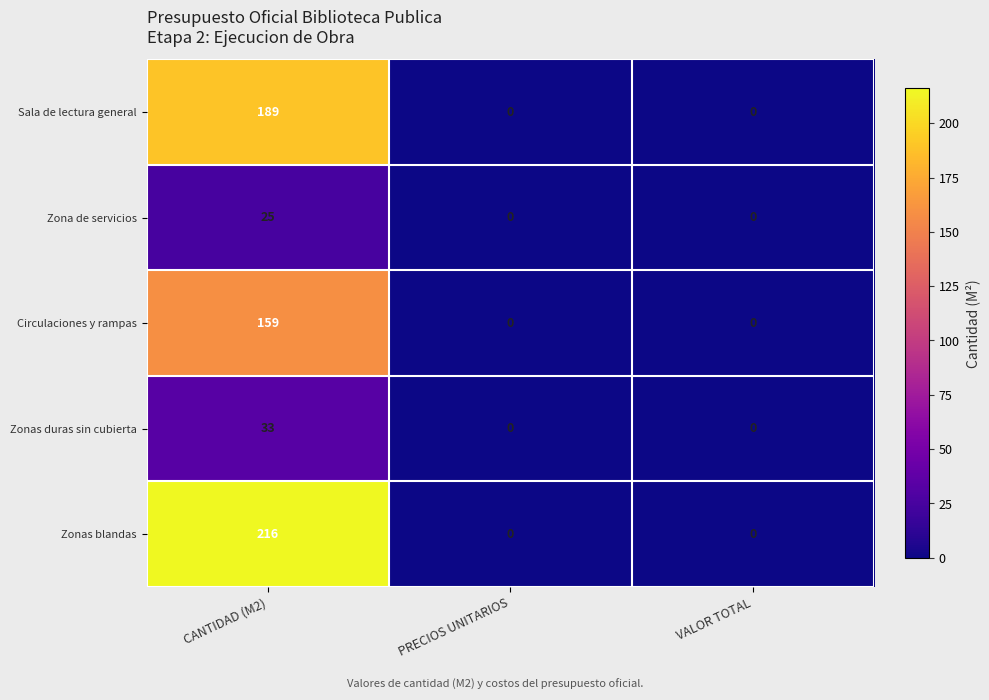

Reading right to left, extract all data points from this chart.

Sala de lectura general: 0	0	189
Zona de servicios: 0	0	25
Circulaciones y rampas: 0	0	159
Zonas duras sin cubierta: 0	0	33
Zonas blandas: 0	0	216